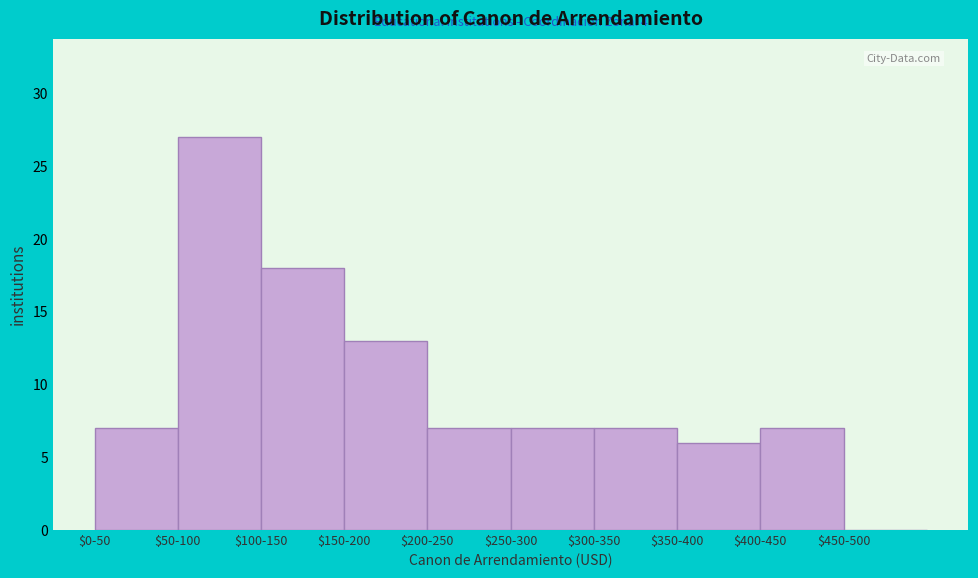

What is the greatest value displayed?

27